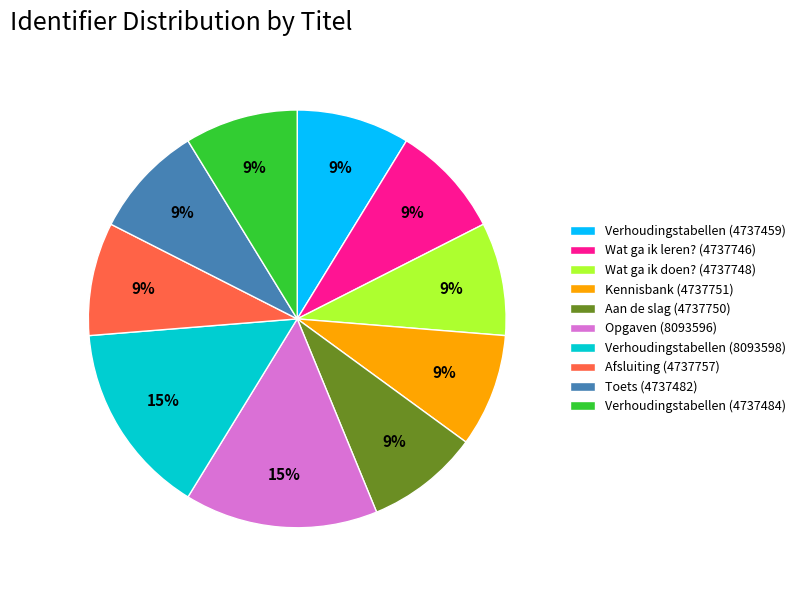

To the nearest percent, what is the average slice percentage?

10%